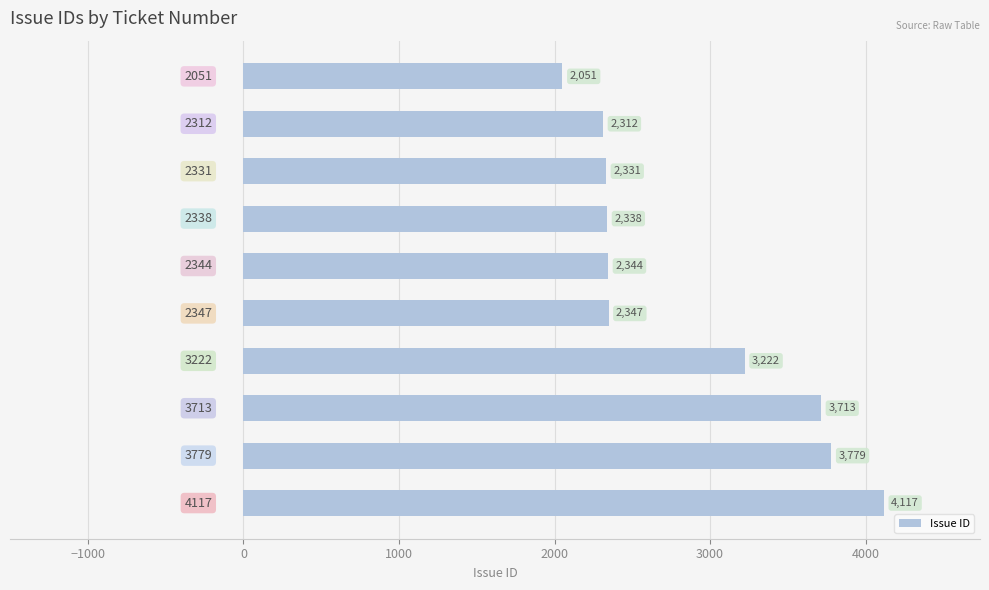

What is the average value?

2855